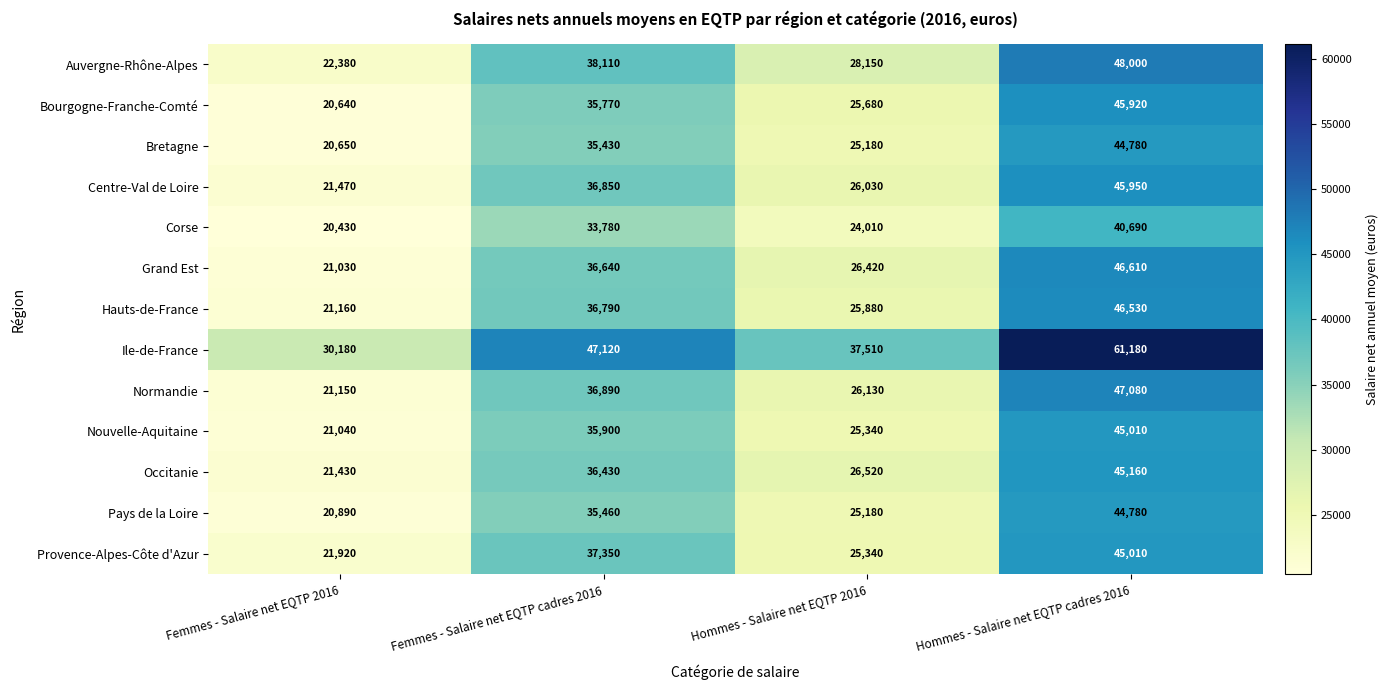

What is the total value across all series at Femmes - Salaire net EQTP cadres 2016?

482520